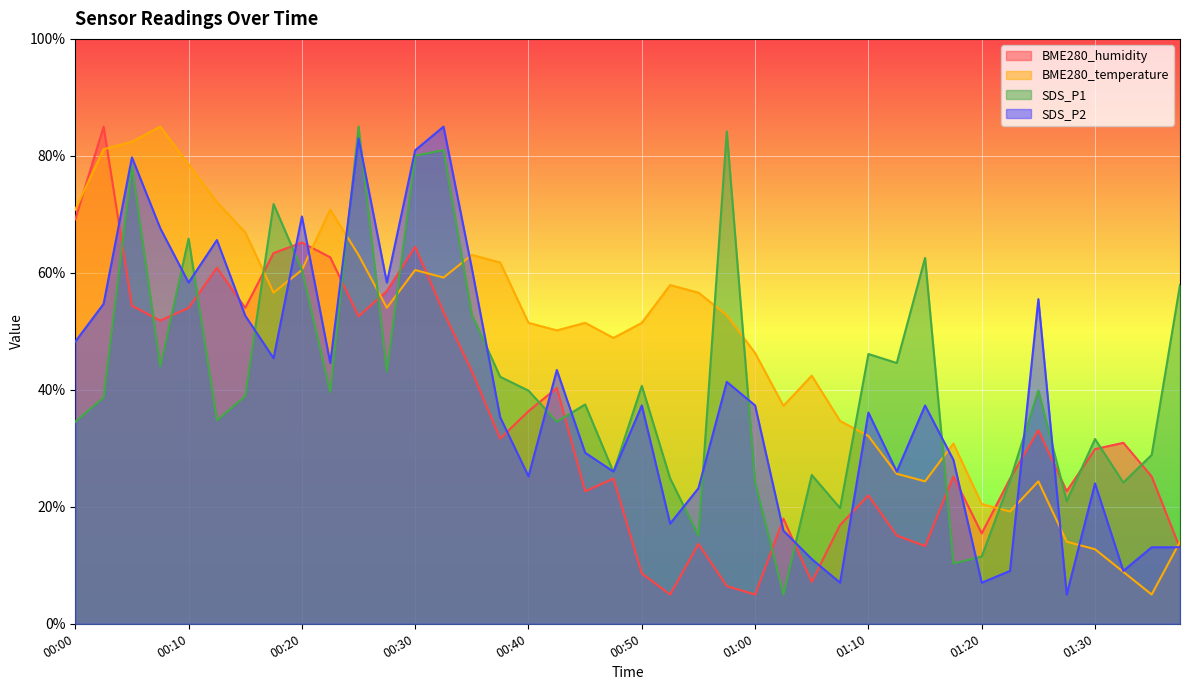

Rank the series at 01:08 from highest to lowest value.

BME280_temperature, SDS_P1, BME280_humidity, SDS_P2